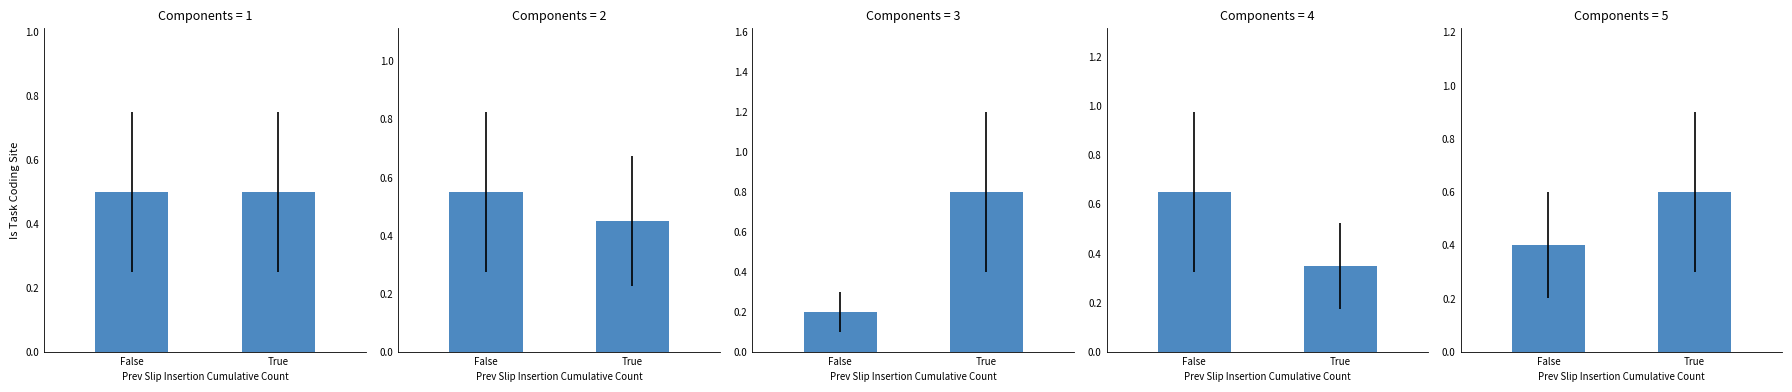

What is the total value across all series at True?

2.7